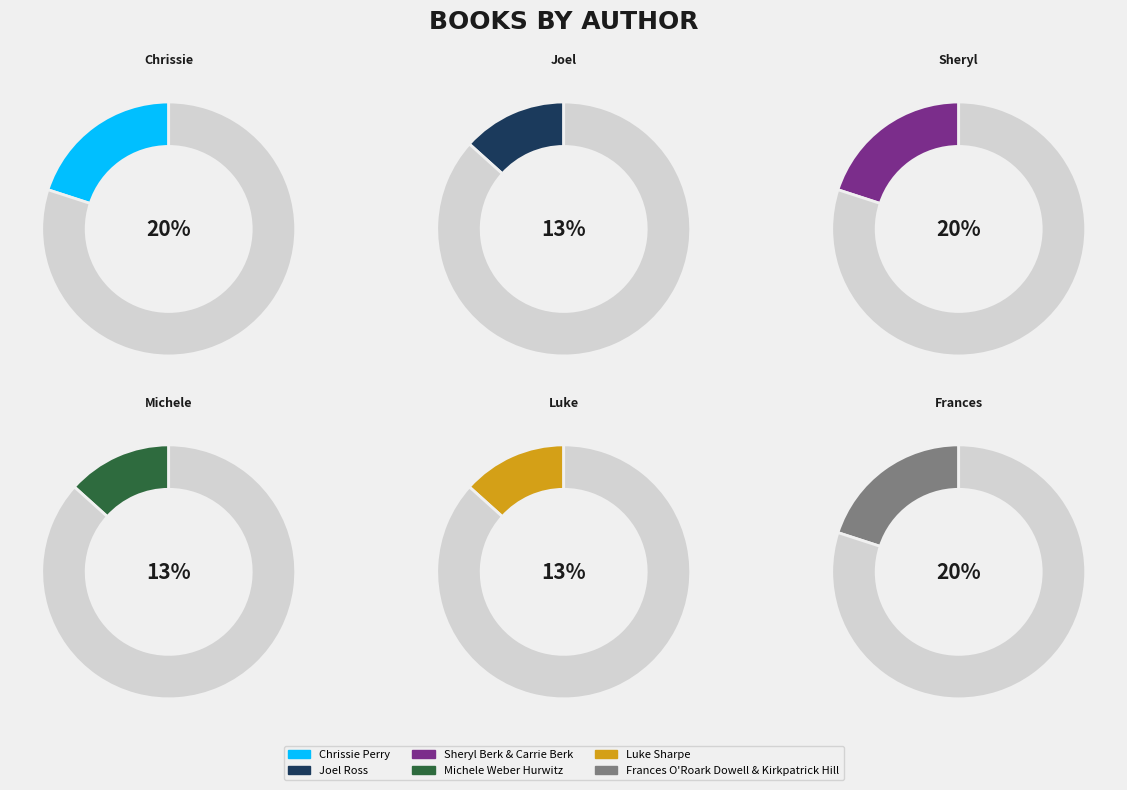

What is the largest slice in the pie chart?

Chrissie Perry